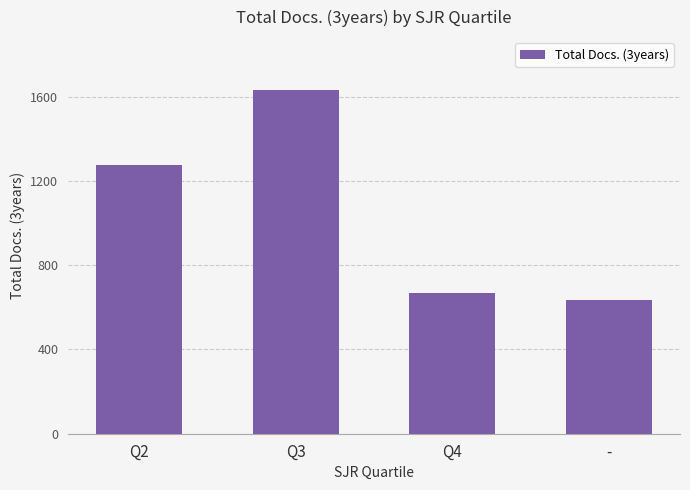

Is it true that the value at - is 898?

False